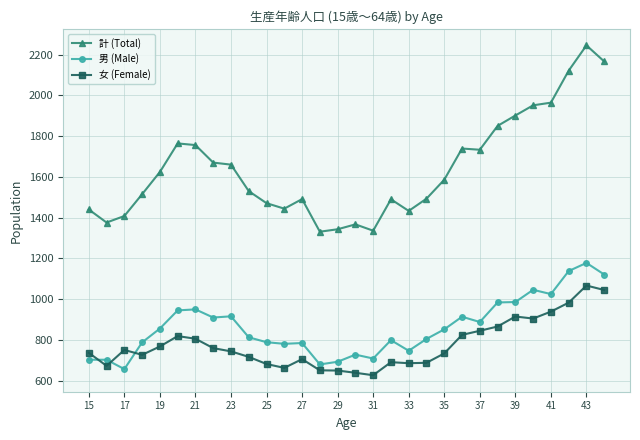

True or false: 計 (Total) and 女 (Female) intersect in this chart.

False